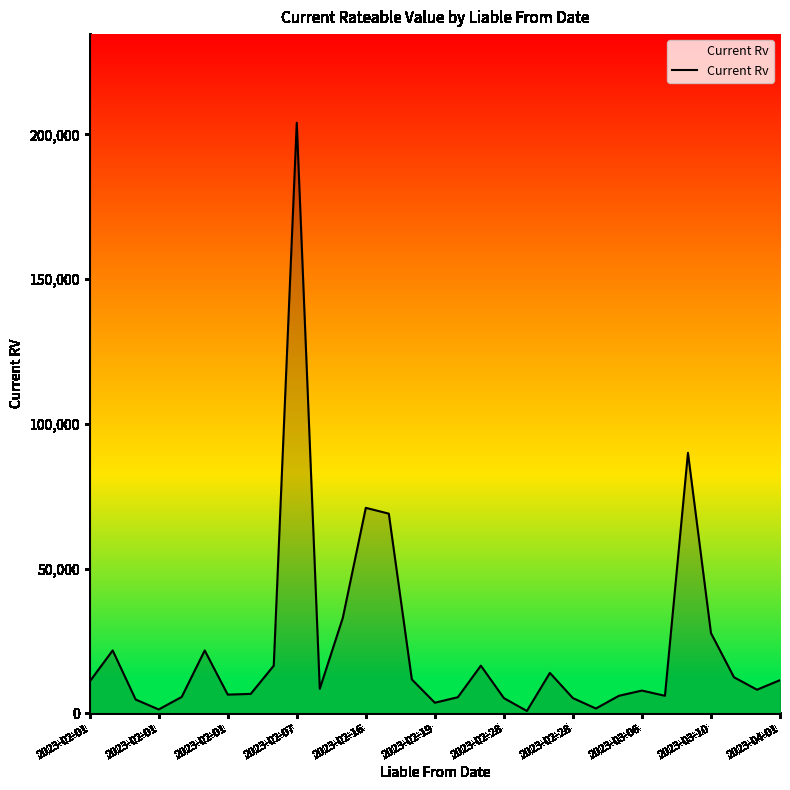

How many values are below 8500?

15